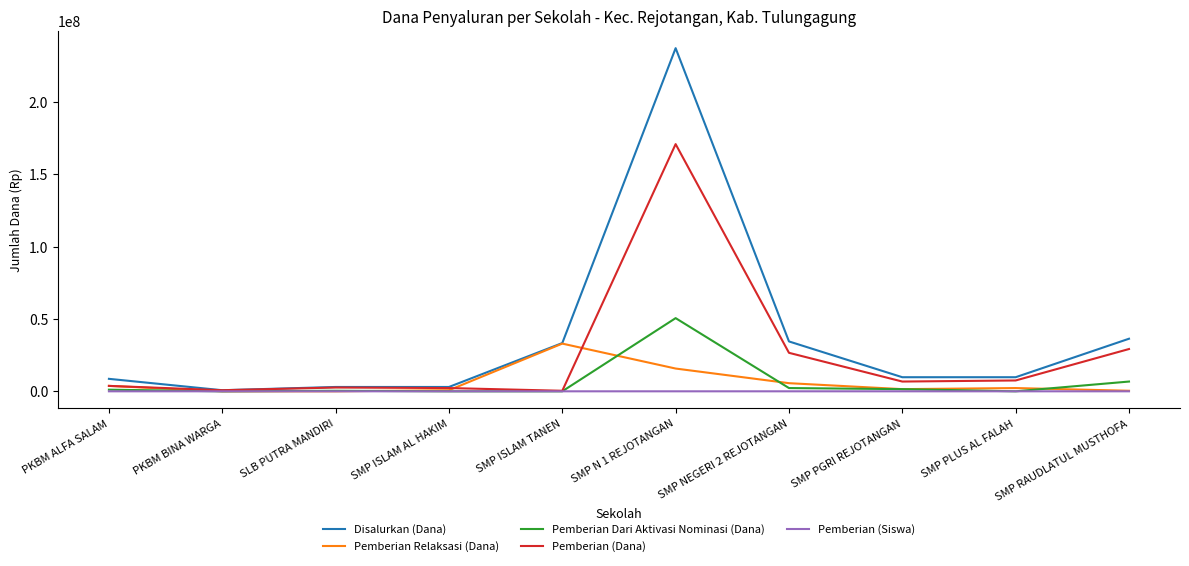

Which series has the largest range (max minus min)?

Disalurkan (Dana)